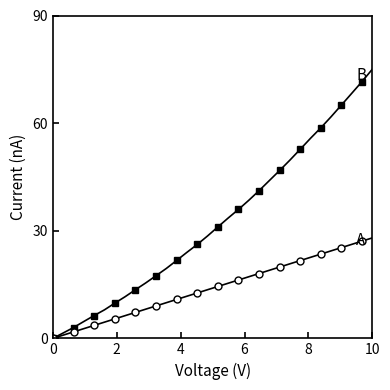

Does the chart display data point markers on the line(s)?

Yes